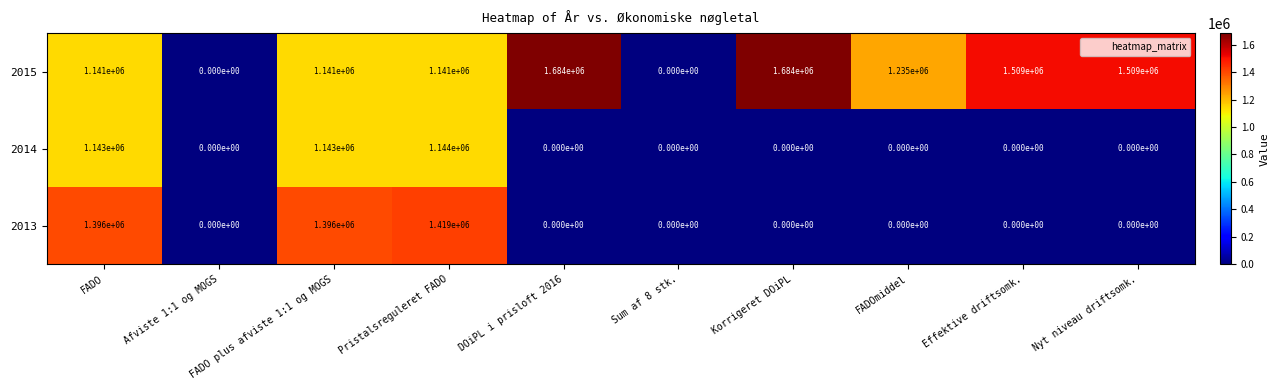

What is the spread (max minus min) of values at Nyt niveau driftsomk.?

1509000